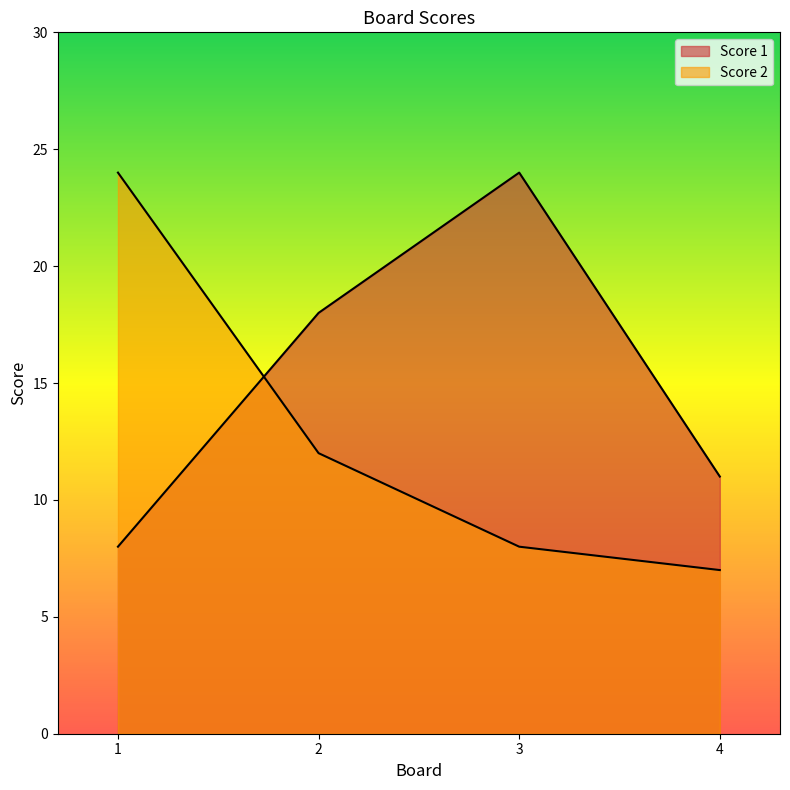

What is the smallest value displayed?

7